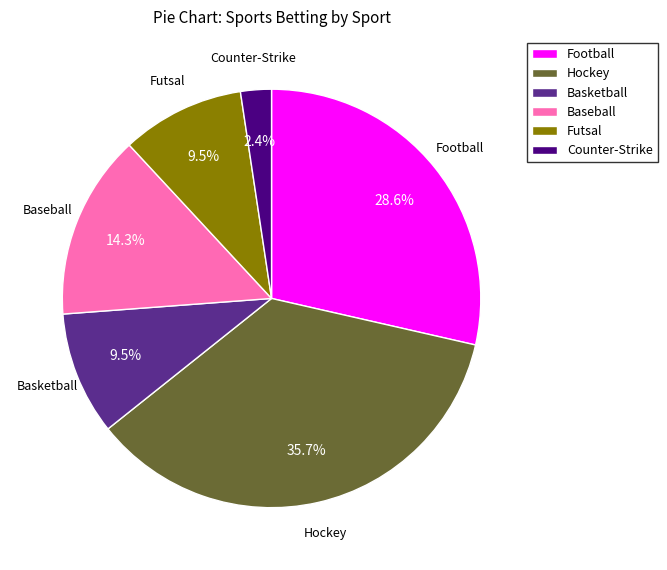

How much of the chart is everything except Hockey?

64.3%